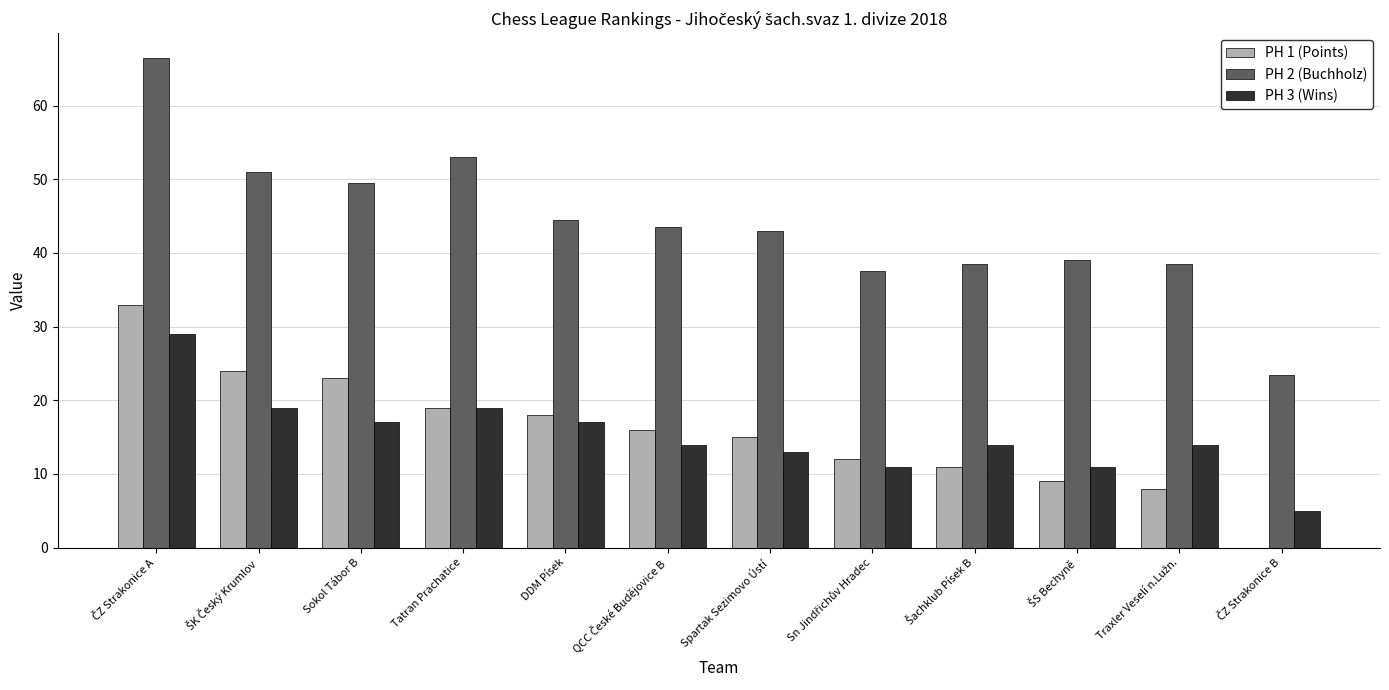

What is the sum of all PH 1 (Points) values?

188.0